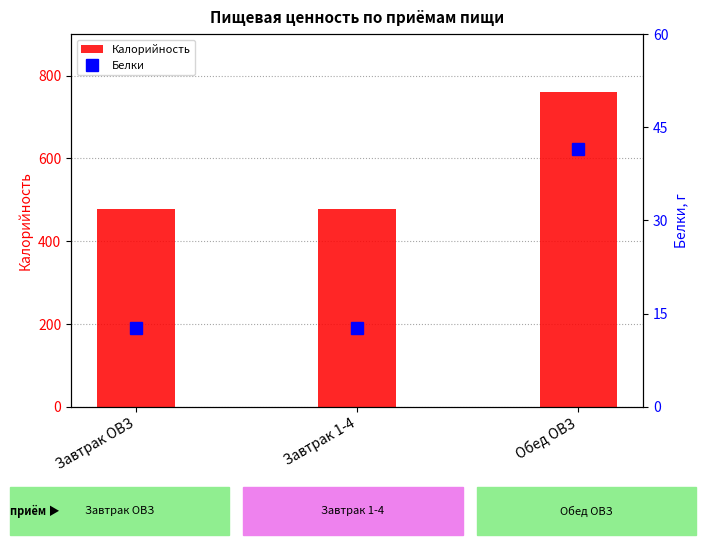

Reading left to right, what are all the values shown in this chart?

Калорийность: Завтрак ОВЗ=478.4	Завтрак 1-4=478.4	Обед ОВЗ=761.0
Белки: Завтрак ОВЗ=12.6	Завтрак 1-4=12.6	Обед ОВЗ=41.4